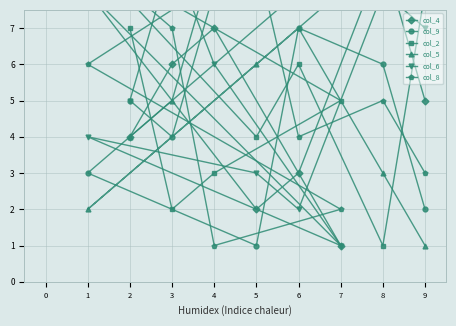

Where is col_9 nearest to the value 5?

2